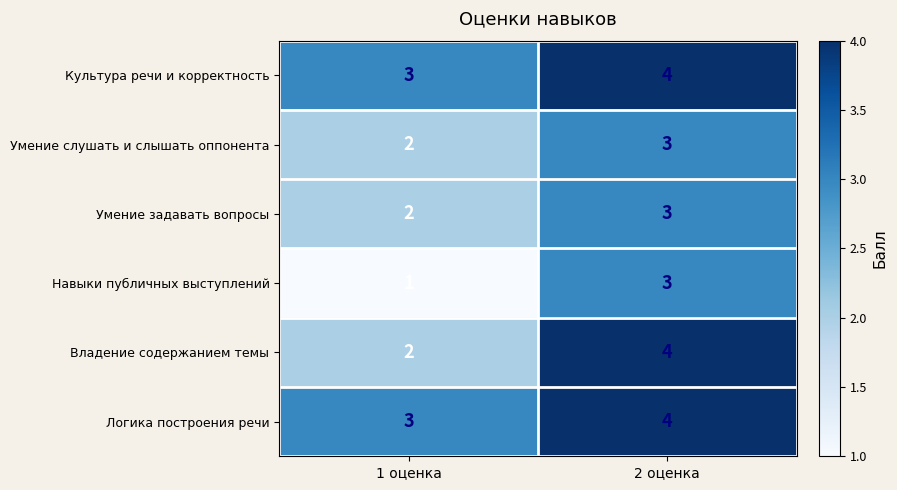

List the labels in order of Культура речи и корректность value, smallest first.

1 оценка, 2 оценка